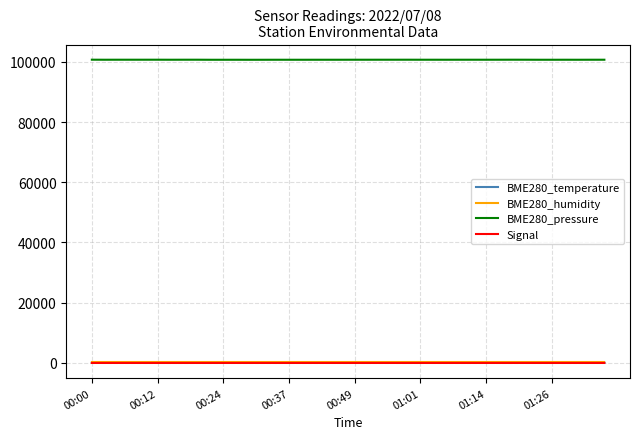

Count the number of data series in this chart.

4